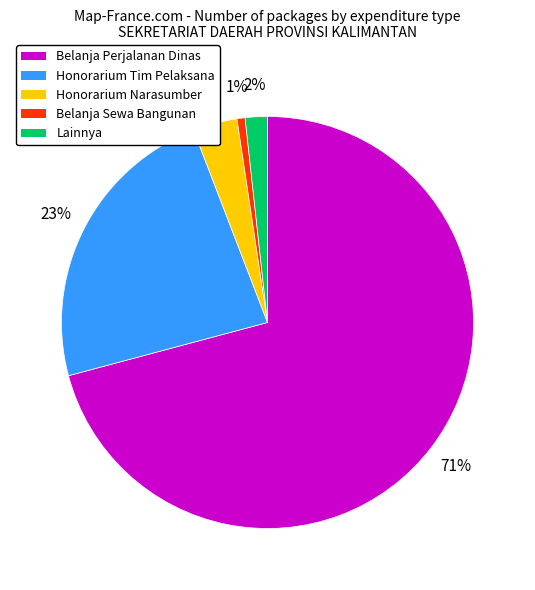

Is there a majority slice in this chart?

Yes